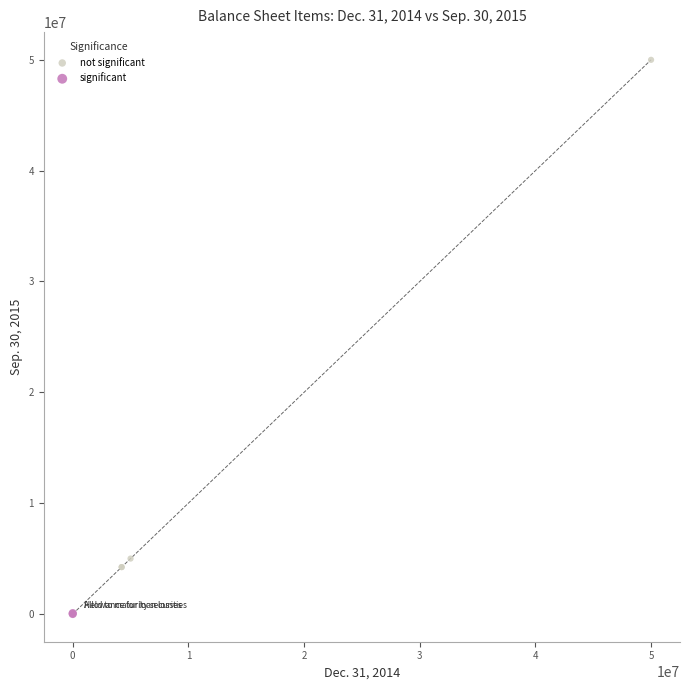

What are all the series names shown in the legend?

not significant, significant